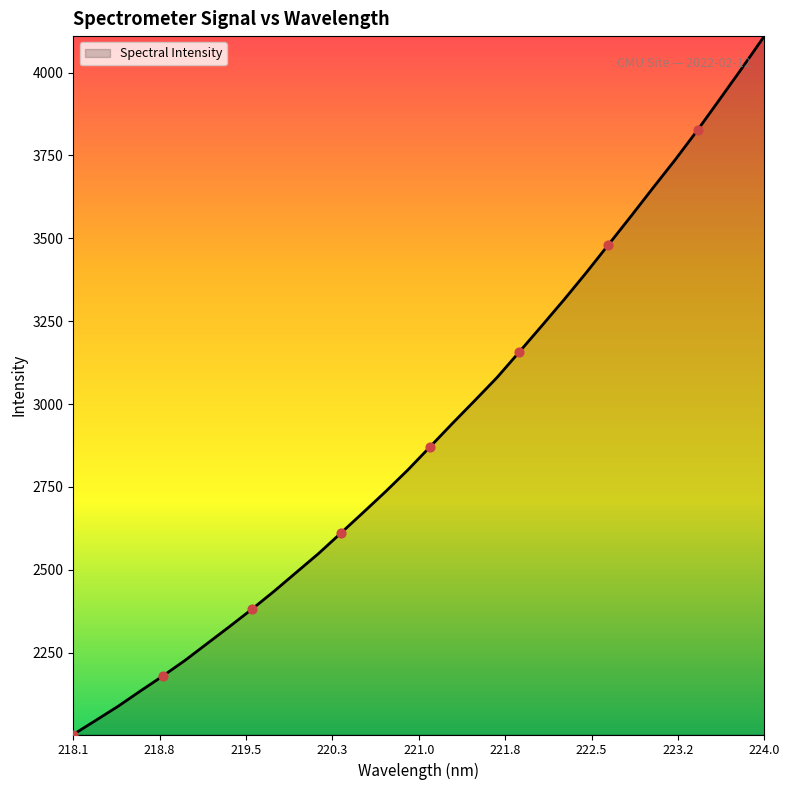

What is the difference between the maximum and minimum values?

2106.7